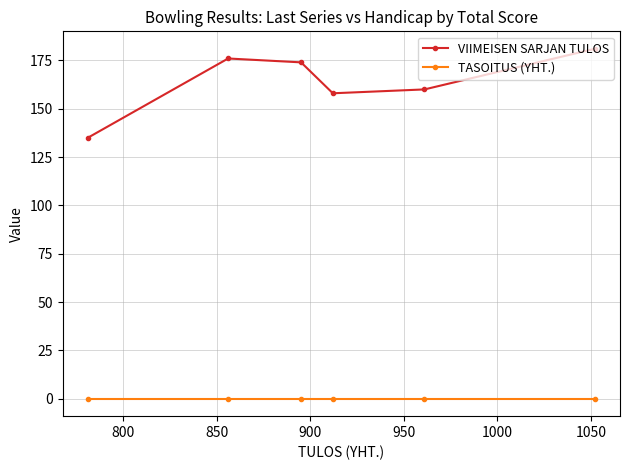

What is the difference between the maximum and minimum values in the VIIMEISEN SARJAN TULOS series?

46